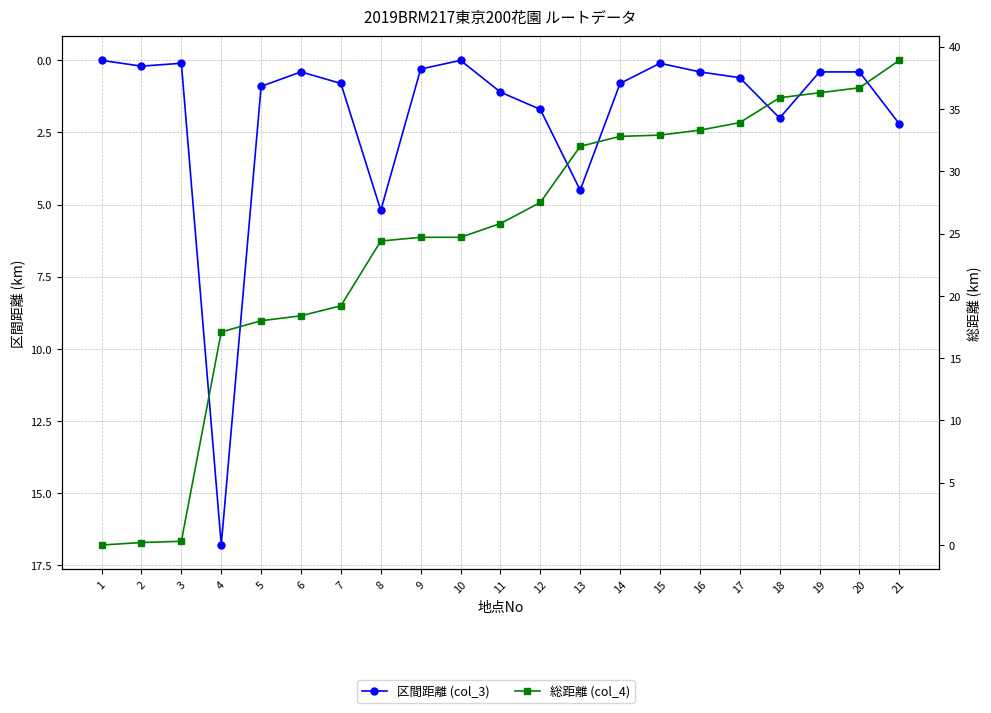

True or false: 区間距離 (col_3) and 総距離 (col_4) intersect in this chart.

False